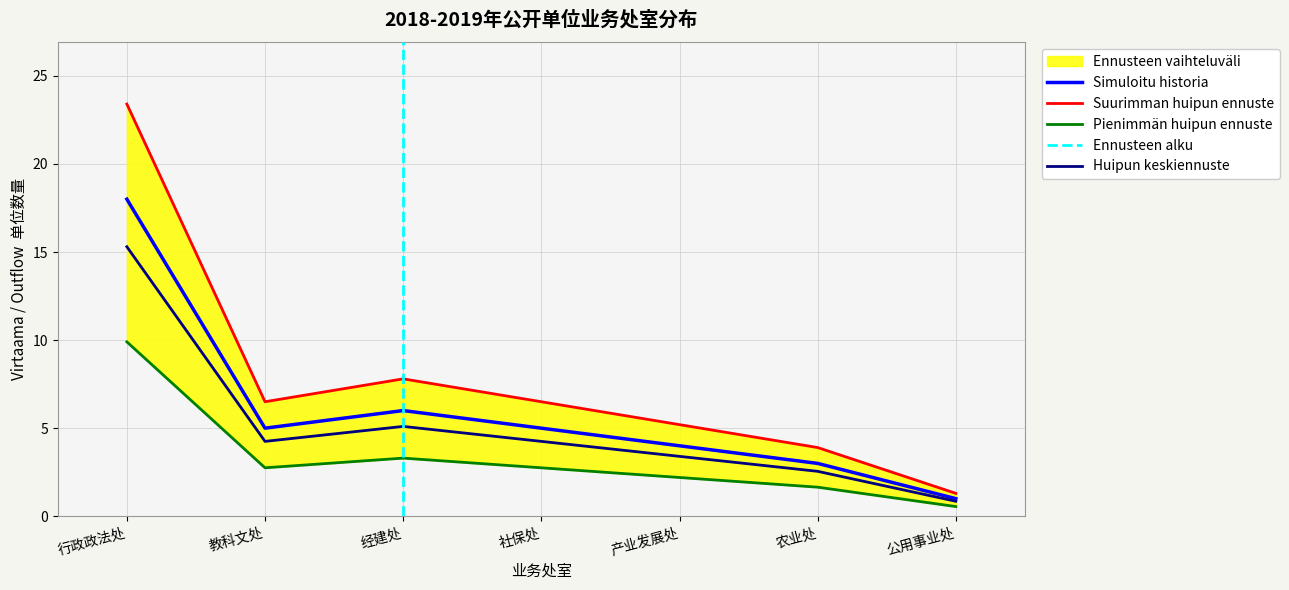

What value does the Huipun keskiennuste series have at 行政政法处?

15.3